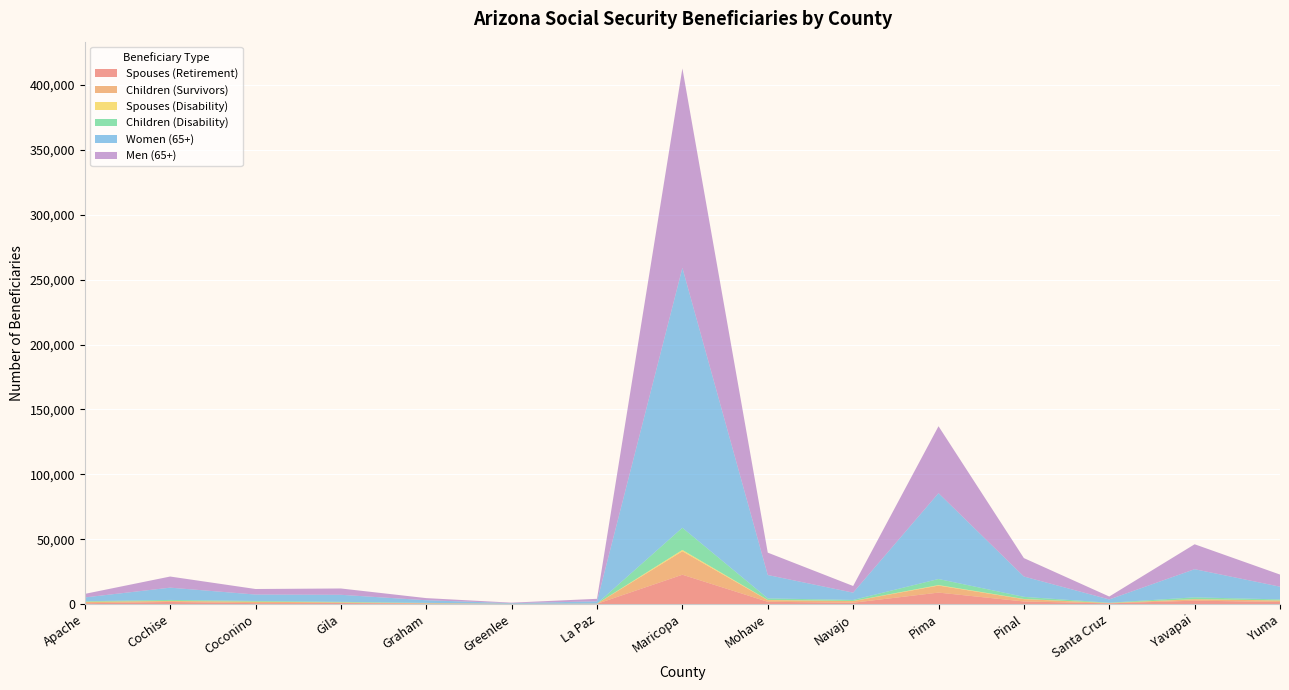

Reading right to left, list all the values displayed in this chart.

Spouses (Retirement): Yuma=1655	Yavapai=2630	Santa Cruz=555	Pinal=2010	Pima=8850	Navajo=1055	Mohave=1775	Maricopa=22625	La Paz=210	Greenlee=115	Graham=385	Gila=795	Coconino=725	Cochise=1640	Apache=625
Children (Survivors): Yuma=1065	Yavapai=1085	Santa Cruz=260	Pinal=1785	Pima=5390	Navajo=1235	Mohave=1260	Maricopa=18080	La Paz=120	Greenlee=75	Graham=255	Gila=470	Coconino=1080	Cochise=695	Apache=1095
Spouses (Disability): Yuma=100	Yavapai=110	Santa Cruz=40	Pinal=155	Pima=400	Navajo=100	Mohave=150	Maricopa=1015	La Paz=15	Greenlee=10	Graham=30	Gila=55	Coconino=55	Cochise=100	Apache=60
Children (Disability): Yuma=775	Yavapai=1375	Santa Cruz=190	Pinal=1635	Pima=4675	Navajo=795	Mohave=1195	Maricopa=17115	La Paz=90	Greenlee=50	Graham=270	Gila=400	Coconino=540	Cochise=760	Apache=425
Women (65+): Yuma=9825	Yavapai=21690	Santa Cruz=2535	Pinal=15665	Pima=66175	Navajo=5625	Mohave=18025	Maricopa=200260	La Paz=1680	Greenlee=460	Graham=2015	Gila=5435	Coconino=4950	Cochise=9460	Apache=2925
Men (65+): Yuma=9335	Yavapai=19210	Santa Cruz=2250	Pinal=14195	Pima=51575	Navajo=5125	Mohave=17245	Maricopa=153700	La Paz=1945	Greenlee=385	Graham=1645	Gila=4865	Coconino=4270	Cochise=8575	Apache=2720